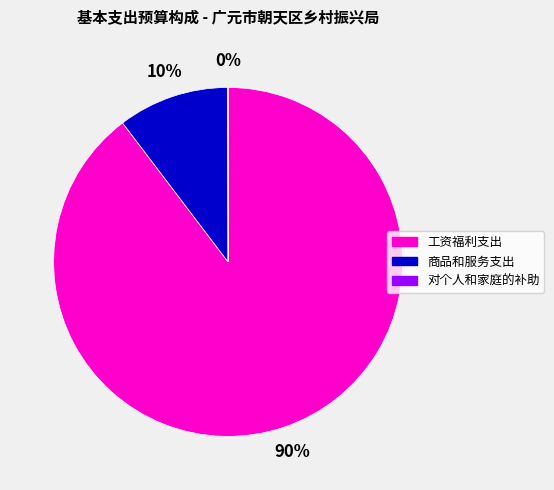

Is it true that 商品和服务支出 is 1% of the pie?

False